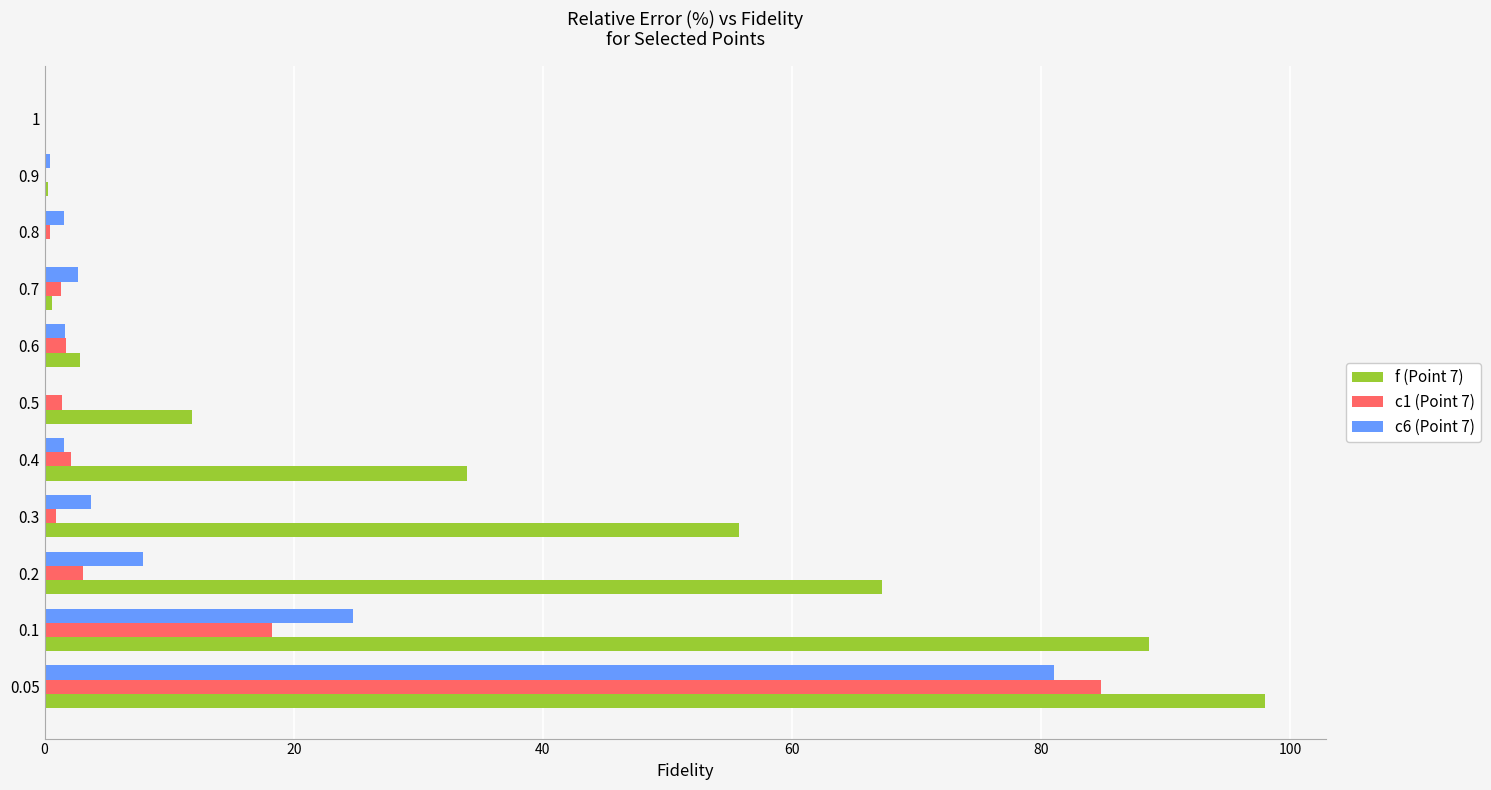

At which category is the sum across all series the highest?

0.05